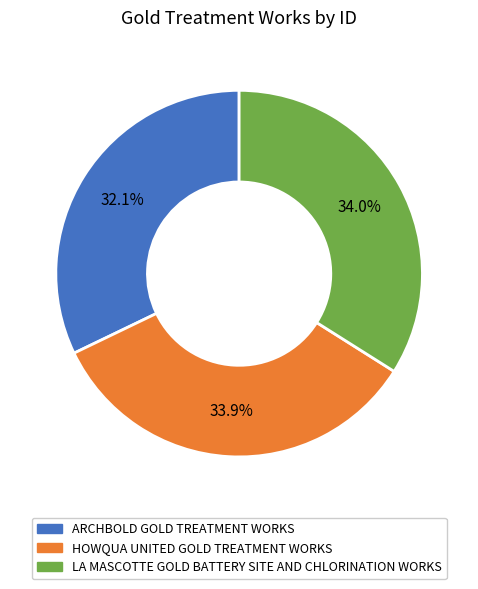

What percentage is the HOWQUA UNITED GOLD TREATMENT WORKS slice, to the nearest percent?

34%